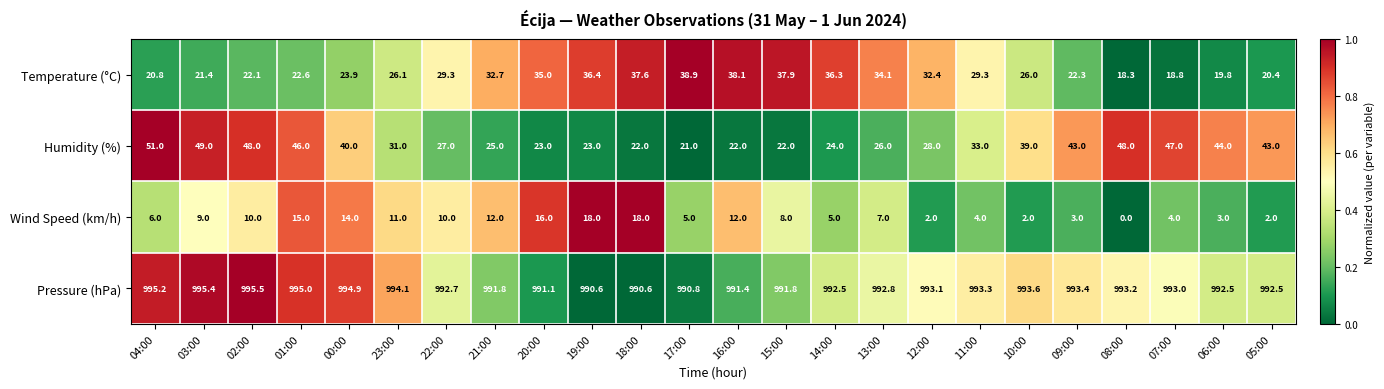

At which category does the chart reach its peak across all series?

02:00